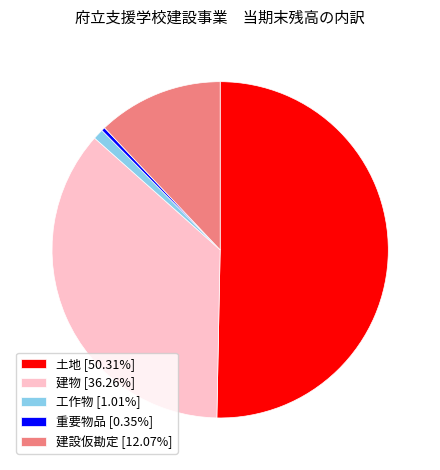

True or false: 建物 accounts for 28% of the total.

False